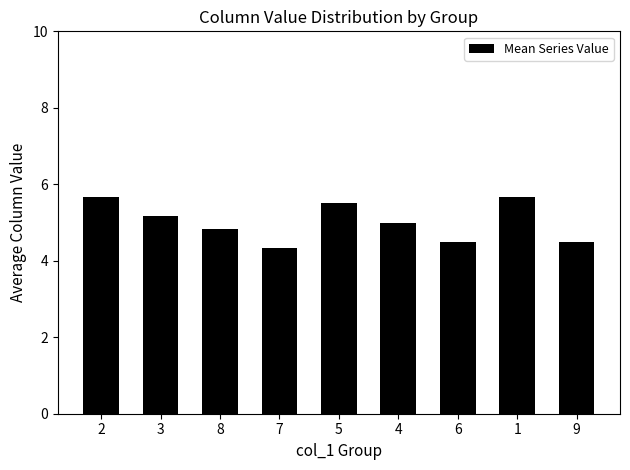

Count the values in the range 4 to 5.

5